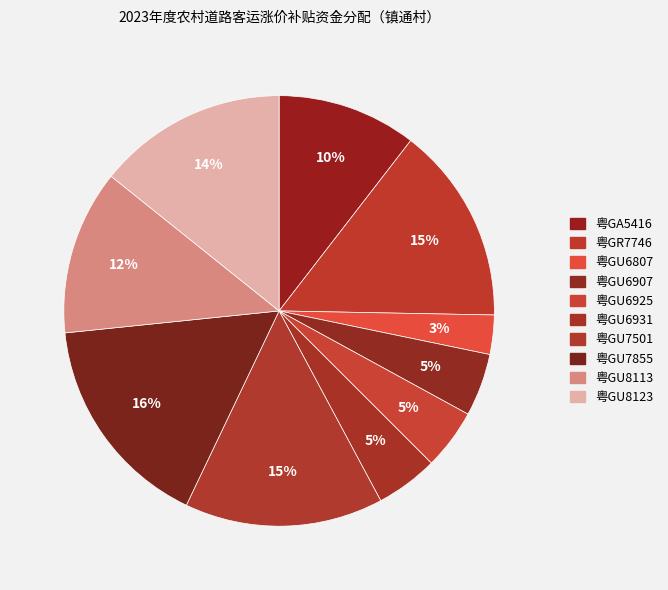

The 粤GU6907 slice represents 13% of the pie. True or false?

False